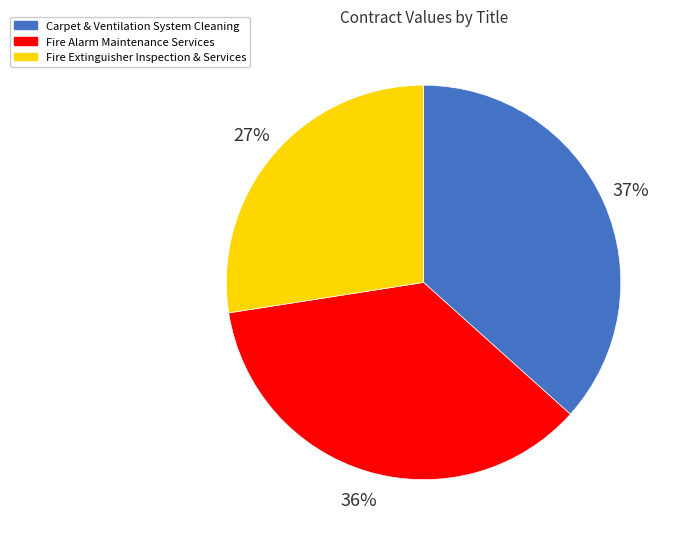

To the nearest percent, what portion does Carpet & Ventilation System Cleaning represent?

37%